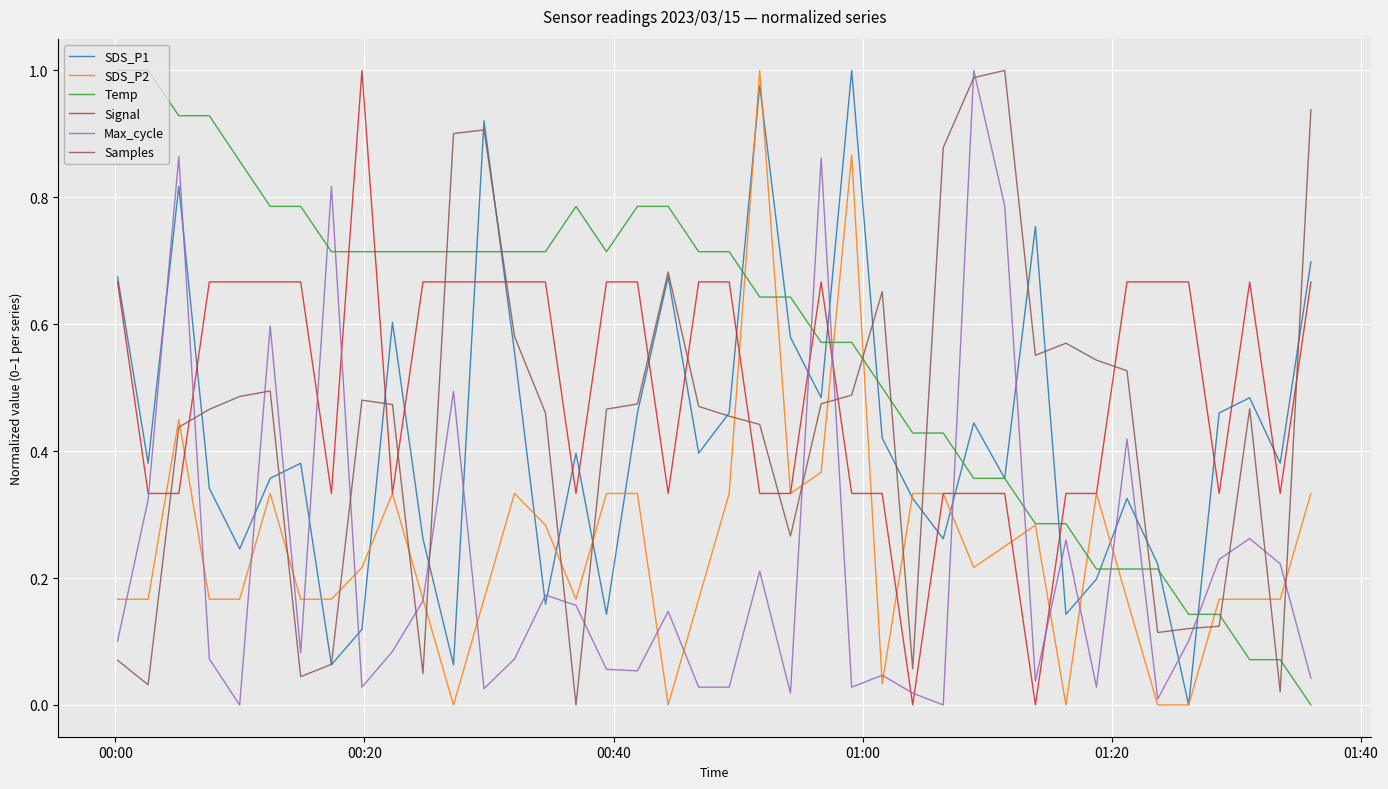

Which series has the largest total across all categories?

Temp